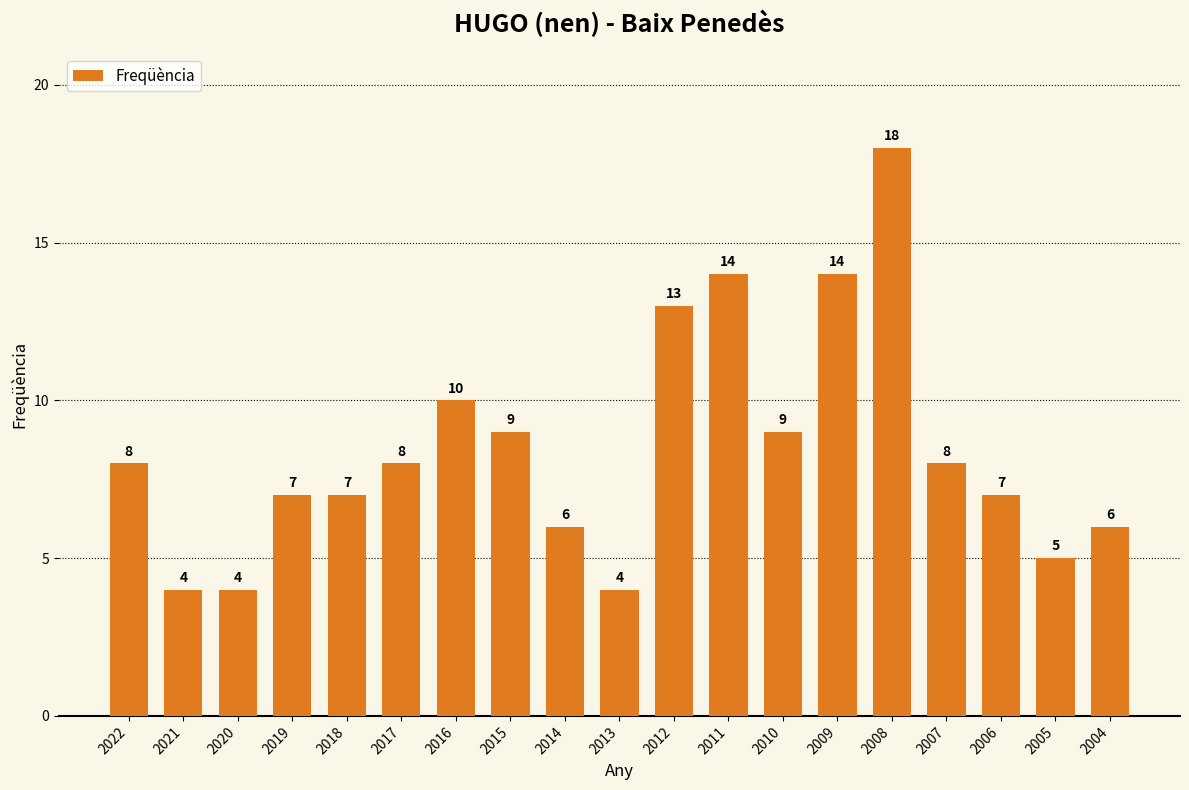

Where is the data nearest to the value 11?

2016